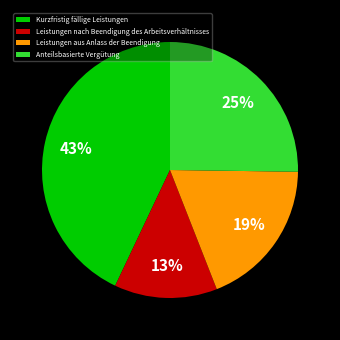

The Kurzfristig fällige Leistungen slice represents 49% of the pie. True or false?

False